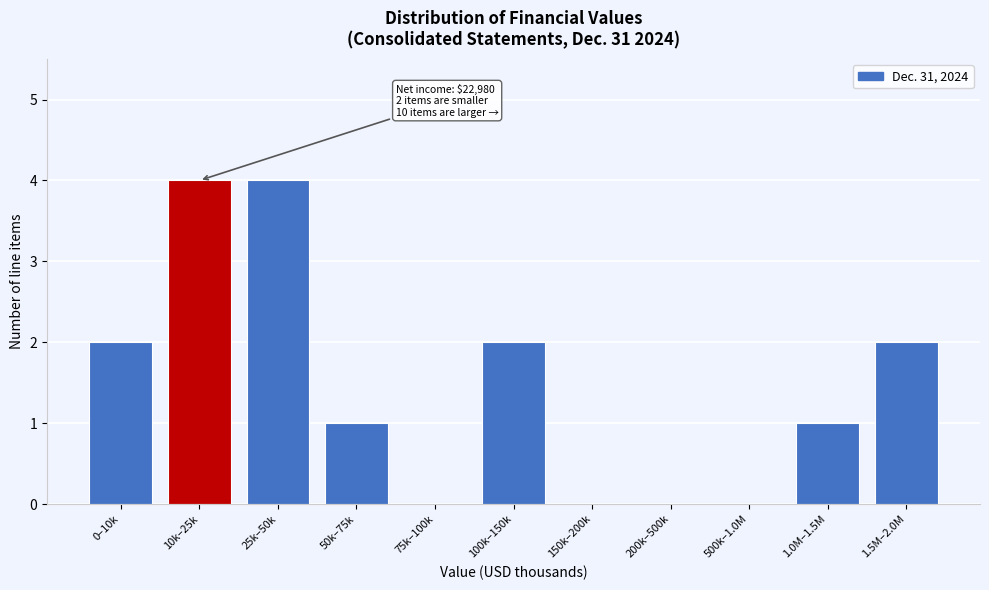

Reading right to left, list all the values displayed in this chart.

1.5M–2.0M=2	1.0M–1.5M=1	500k–1.0M=0	200k–500k=0	150k–200k=0	100k–150k=2	75k–100k=0	50k–75k=1	25k–50k=4	10k–25k=4	0–10k=2